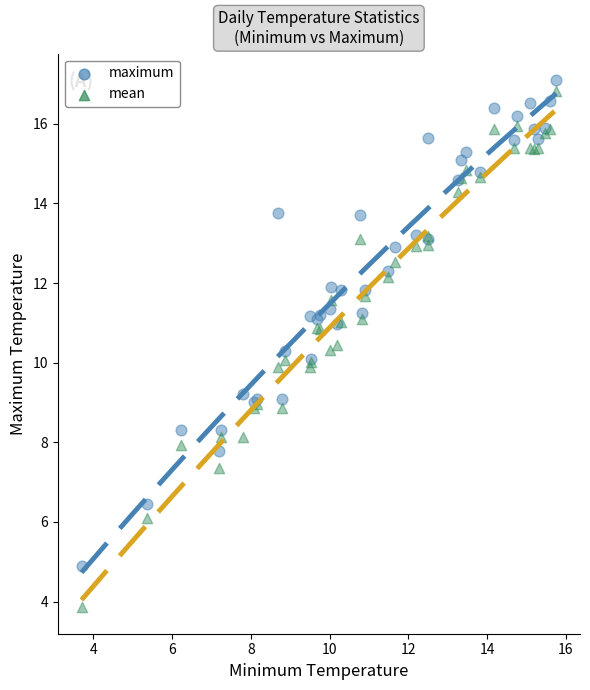

Which series has the widest spread of Y values?

mean